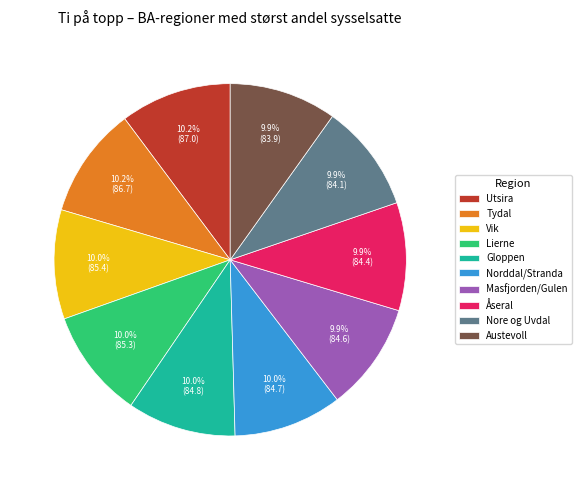

Is Nore og Uvdal the majority of the pie?

No